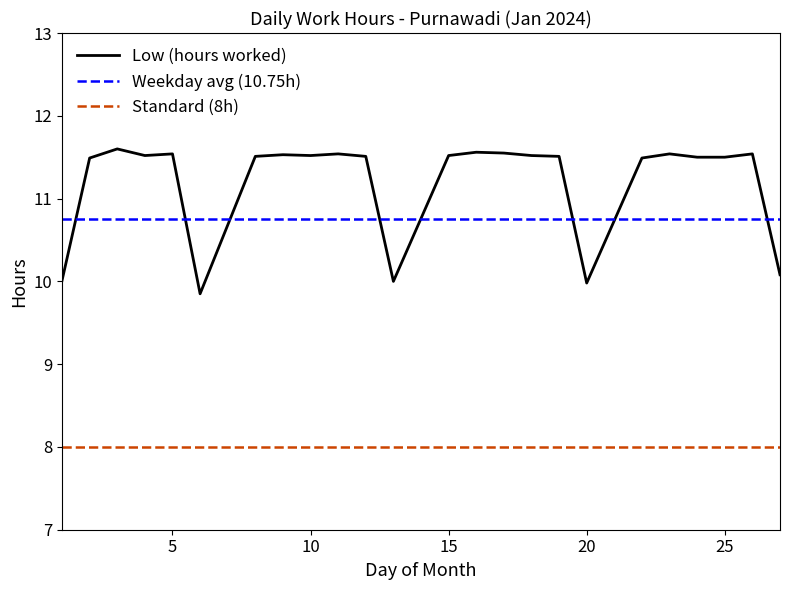

Which series has the largest range (max minus min)?

Low (hours worked)